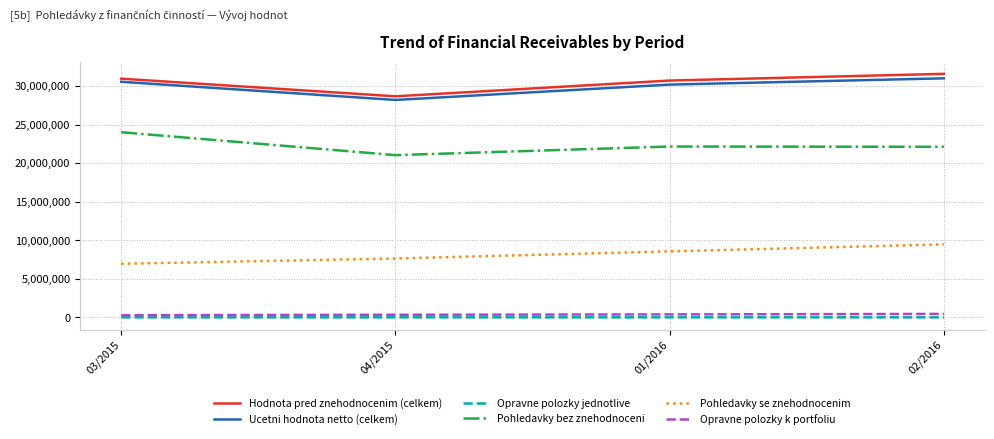

Is the value of Ucetni hodnota netto (celkem) at 01/2016 greater than the value of Opravne polozky jednotlive at 04/2015?

Yes